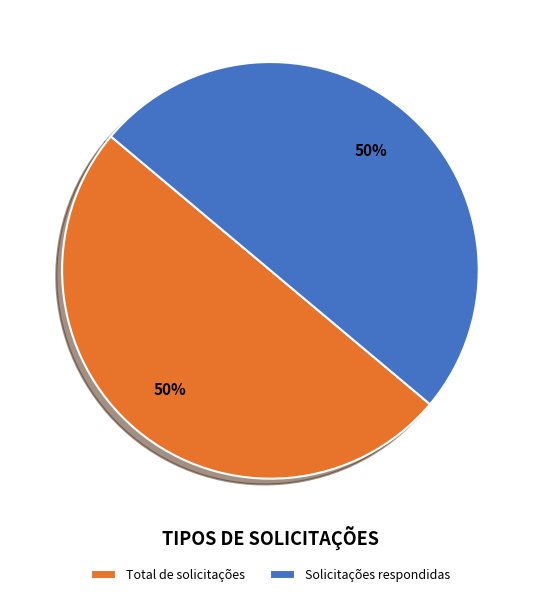

What is the ratio of the value at Solicitações respondidas to the value at Total de solicitações?

1.0